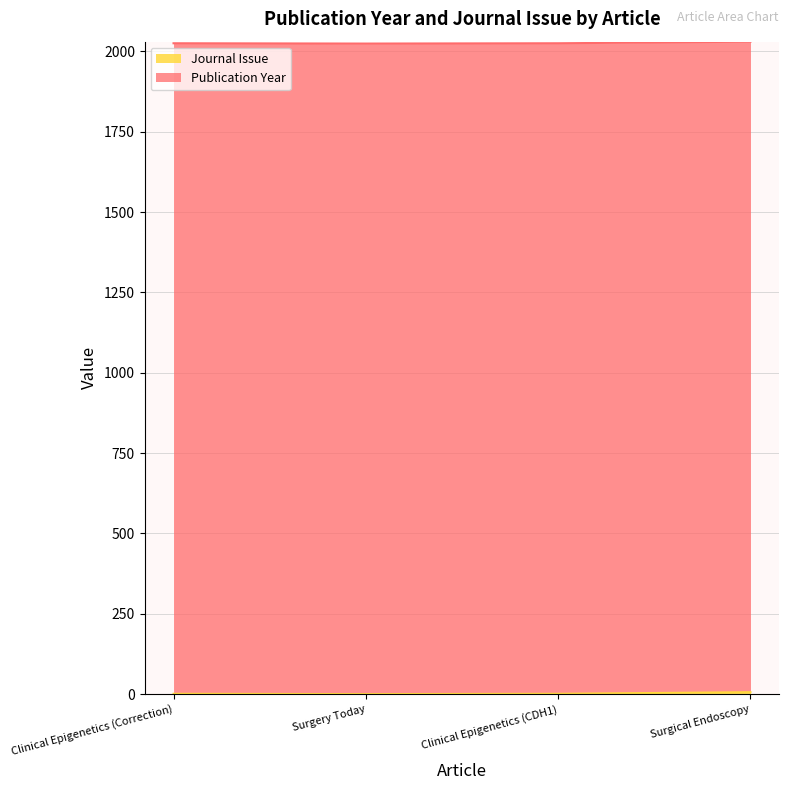

How many interior local valleys (lower than both neighbors) does the data have?

1